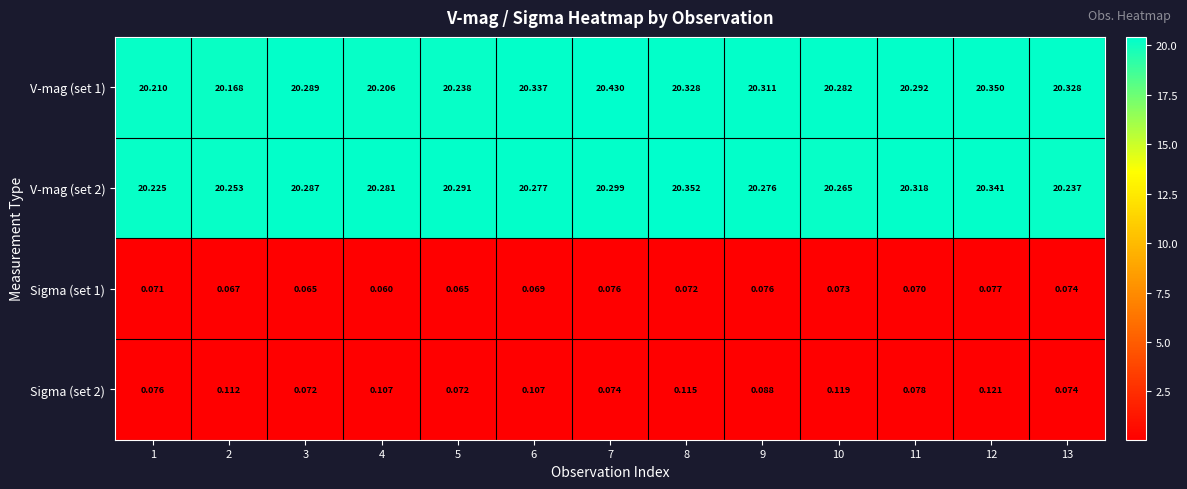

Is the value of Sigma (set 2) at 12 greater than the value of V-mag (set 2) at 3?

No